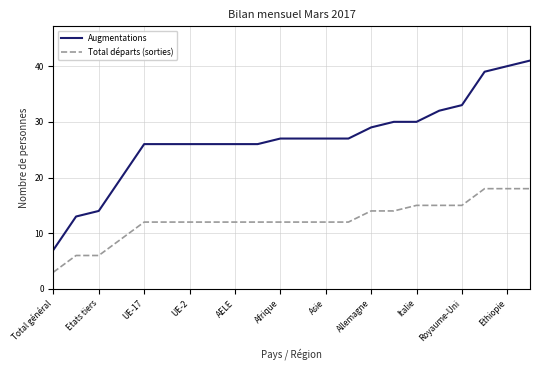

What is the difference between the maximum and minimum values in the Augmentations series?

34